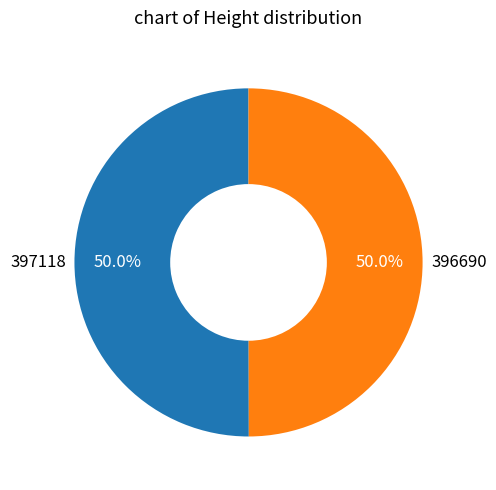

What is the total percentage of 396690 and 397118?

100.0%